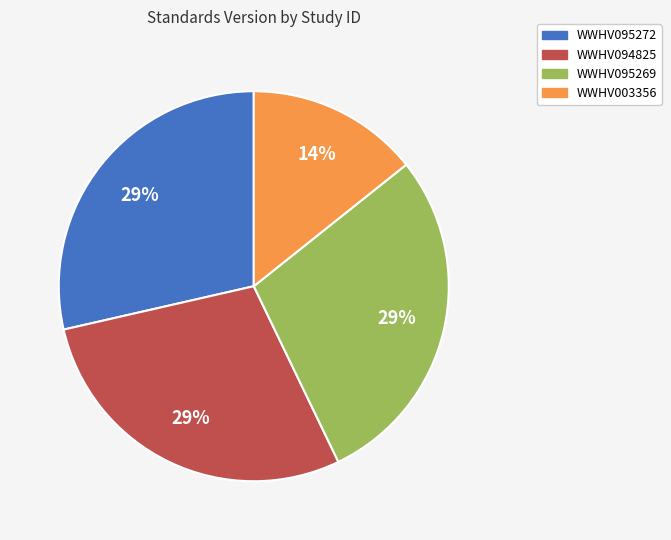

Is WWHV095269 the majority of the pie?

No